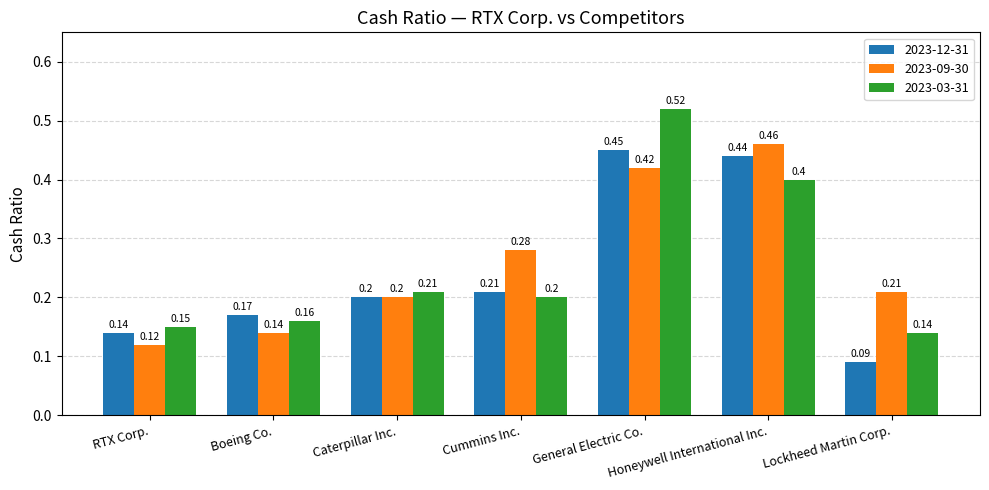

What is the sum of all 2023-09-30 values?

1.8